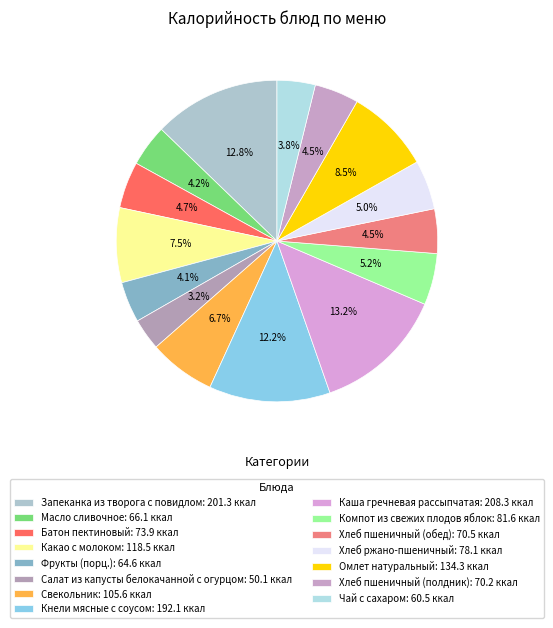

To the nearest percent, what percentage of the pie is Хлеб пшеничный (полдник)?

4%